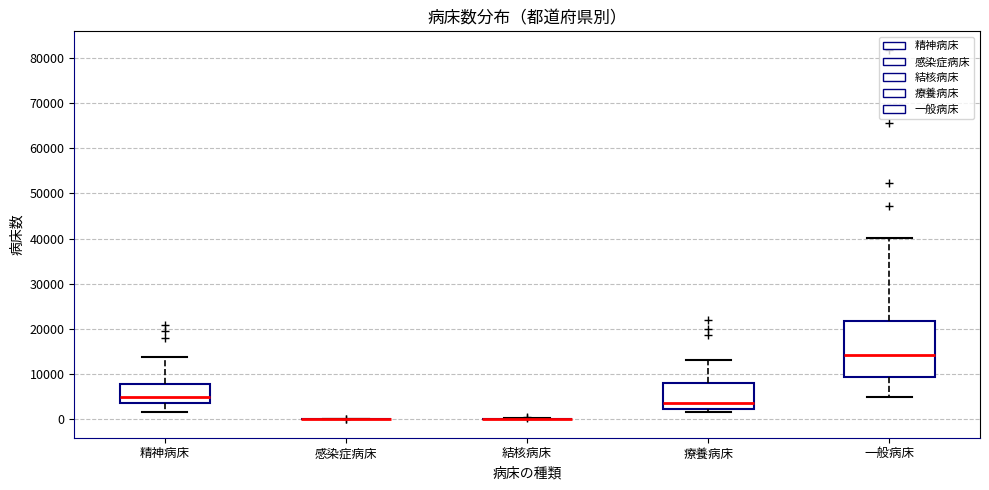

Comparing the boxes themselves (not the whiskers), which one is the tallest?

一般病床